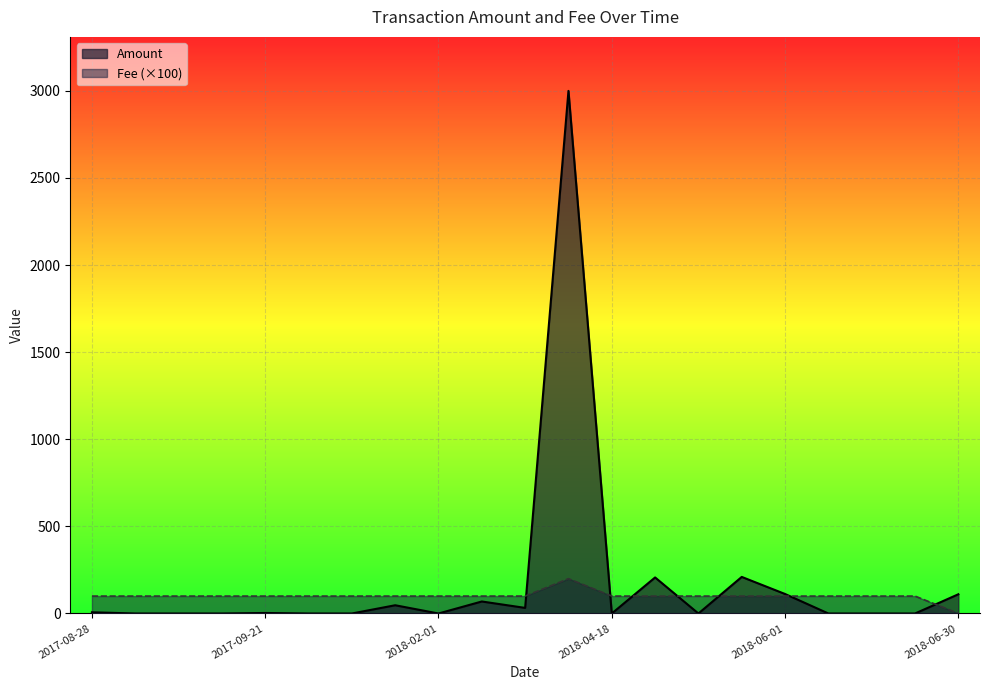

What is the greatest value displayed?

3000.0